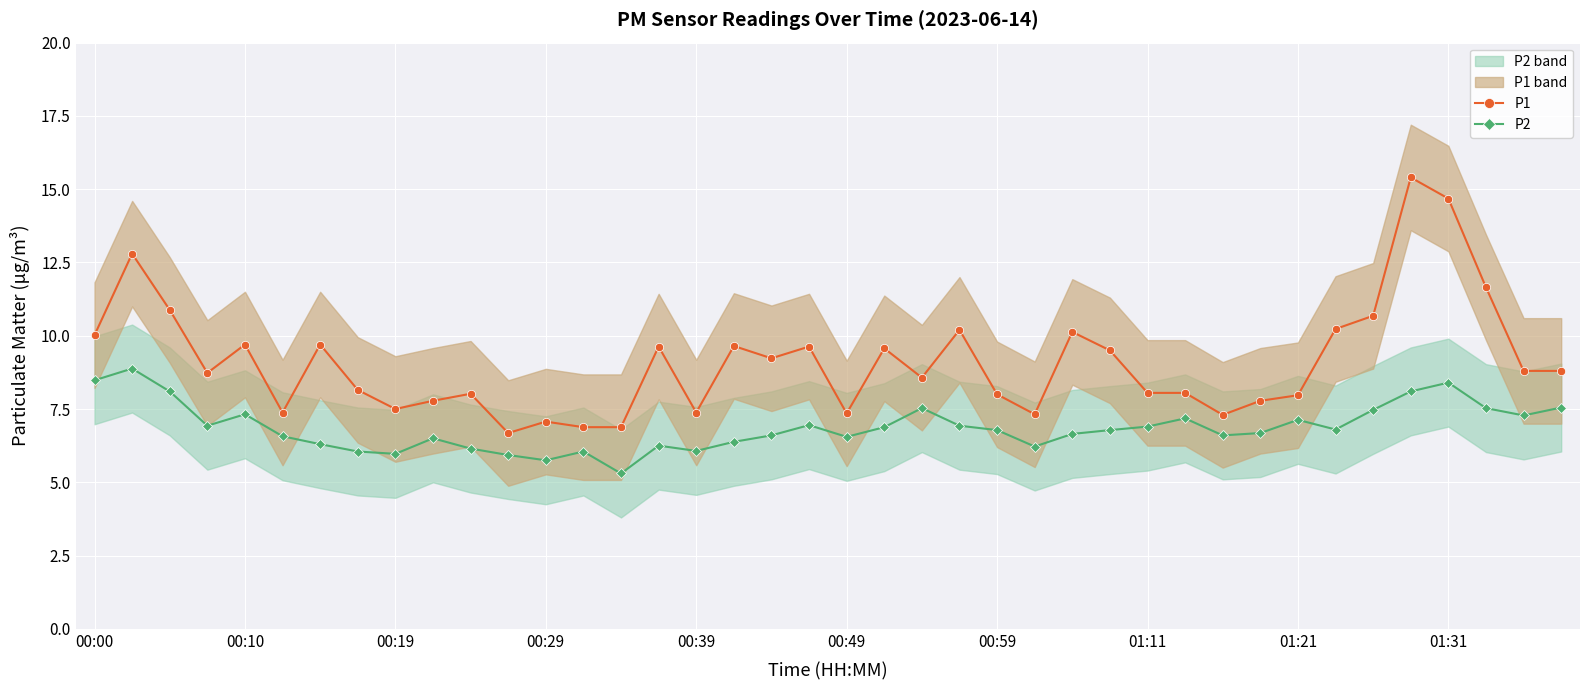

What is the average value of the P1 series?

9.1